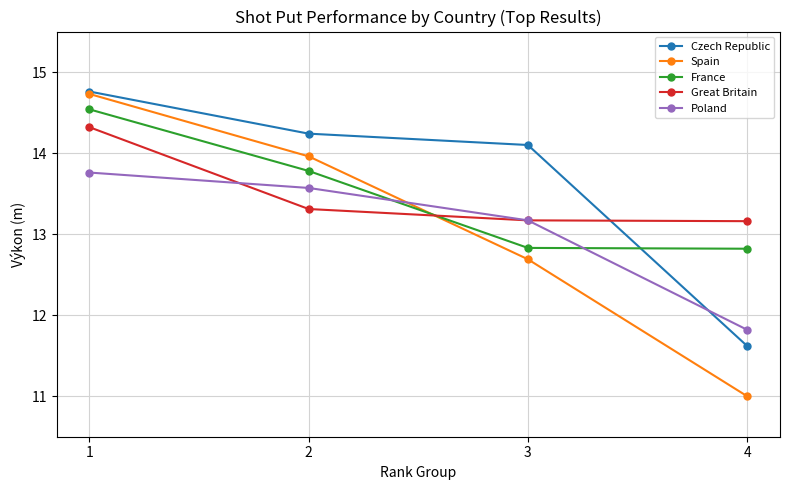

At 4, list the series in order from largest to smallest.

Great Britain, France, Poland, Czech Republic, Spain